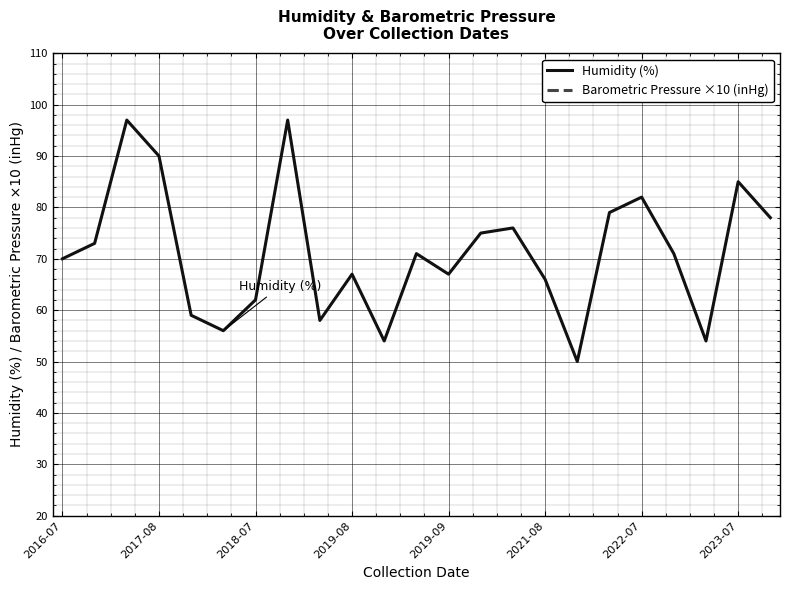

The Humidity (%) series shows 119 at 2019-08. True or false?

False